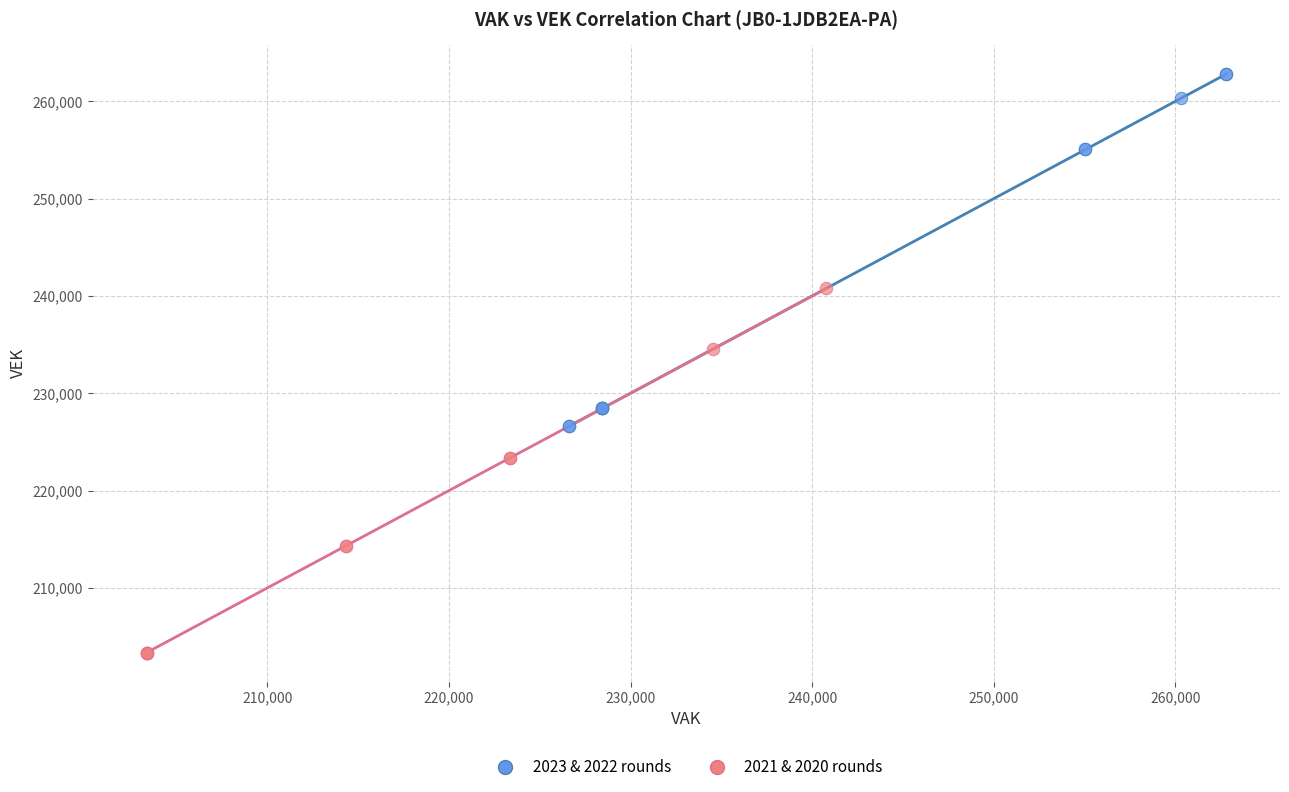

Which series contains the lowest Y value?

2021 & 2020 rounds